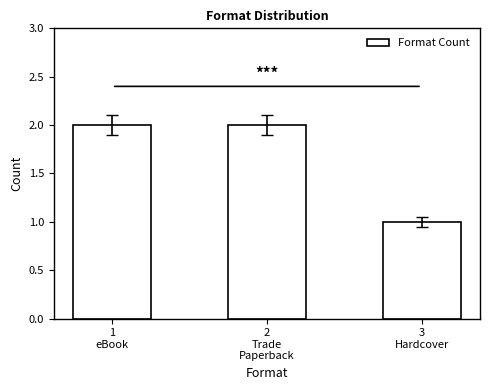

What is the smallest value displayed?

1